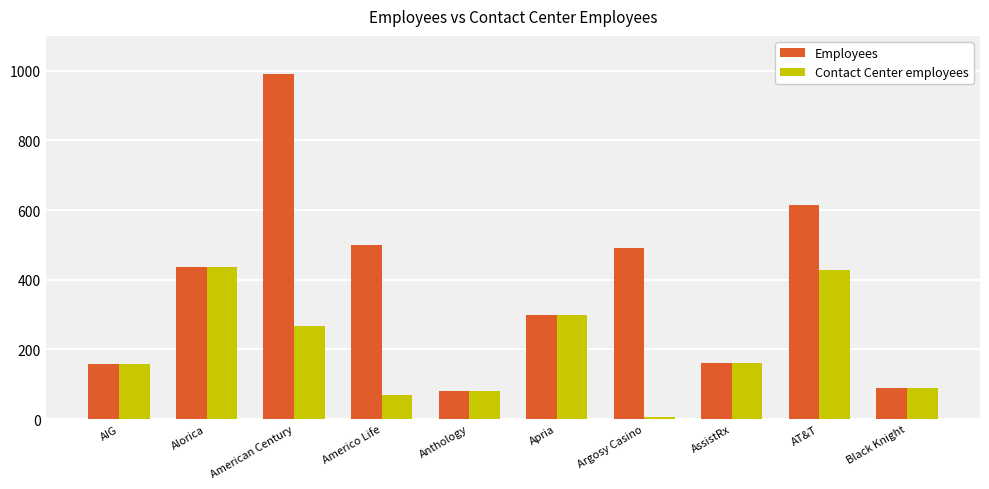

Which category has the highest value in the Contact Center employees series?

Alorica